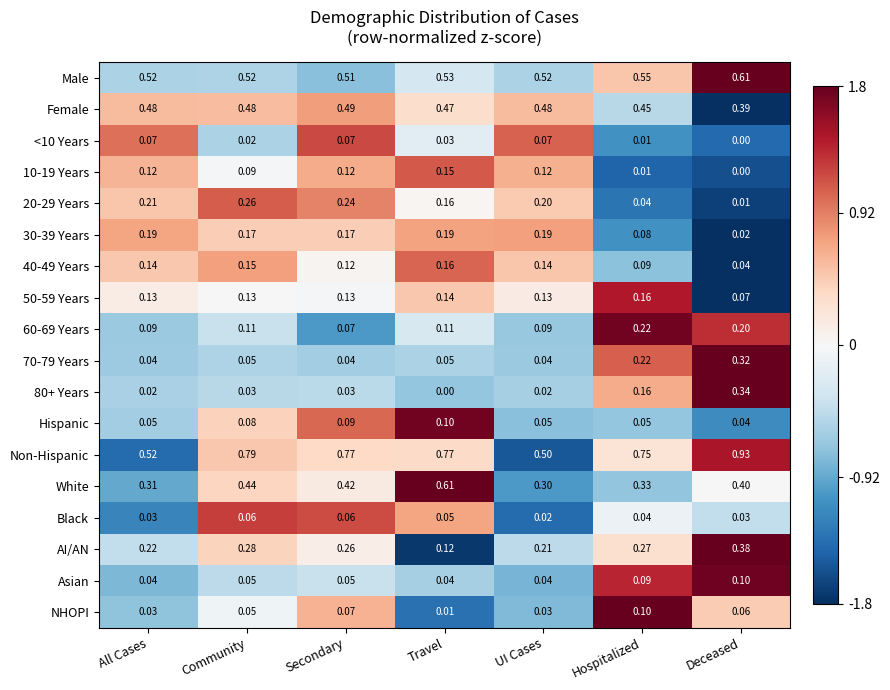

Which category has the highest value in the 20-29 Years series?

Community